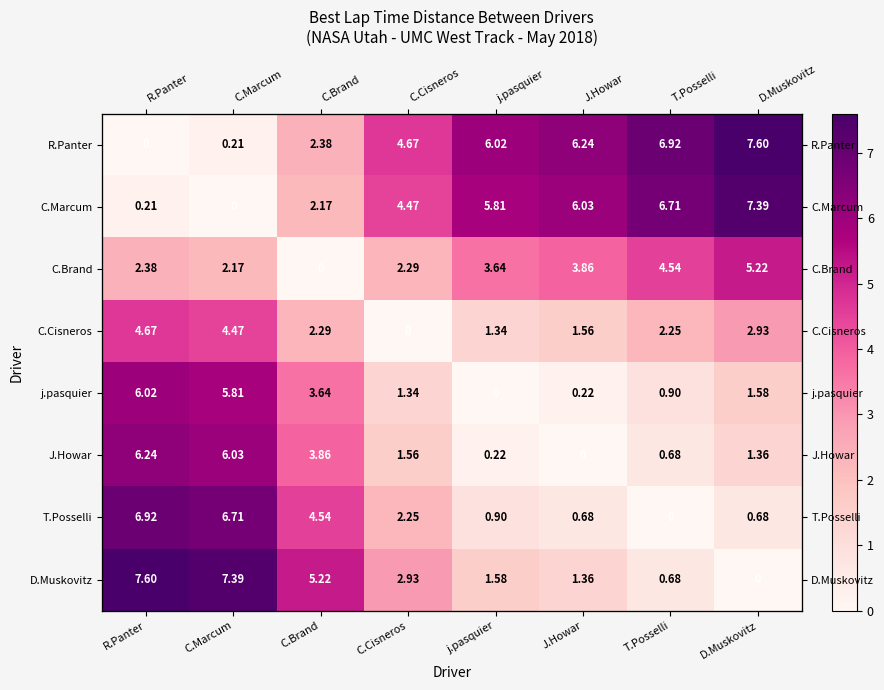

What is the sum of all T.Posselli values?

22.7